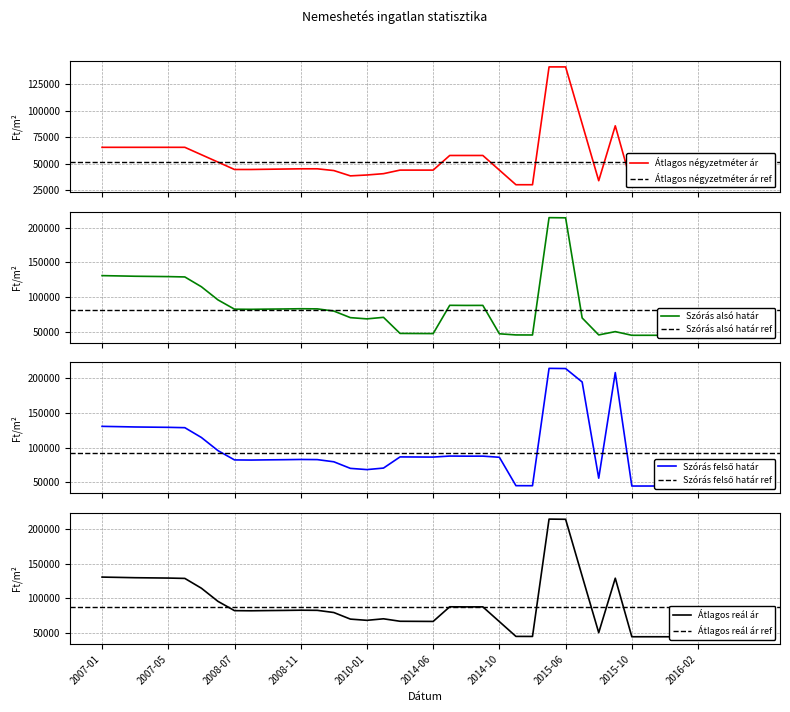

Which series changed the most between 2008-08 and 2008-09?

Szórás alsó határ